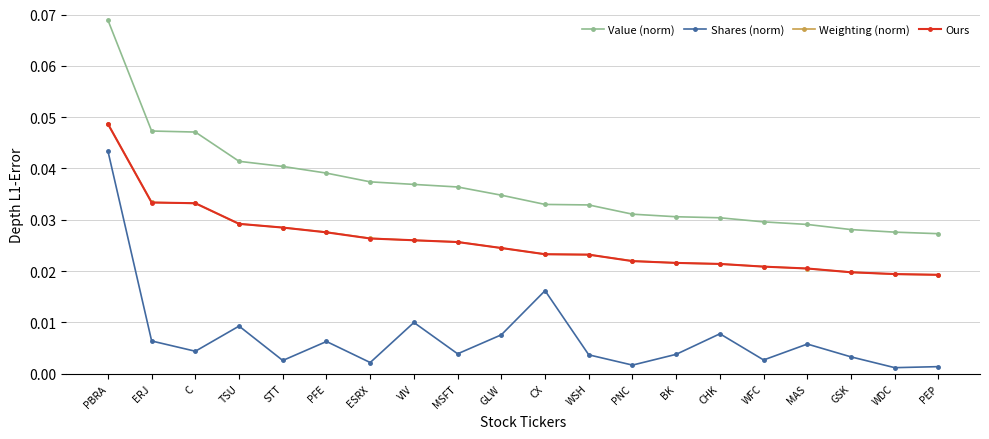

True or false: Shares (norm) and Weighting (norm) cross at least once.

False